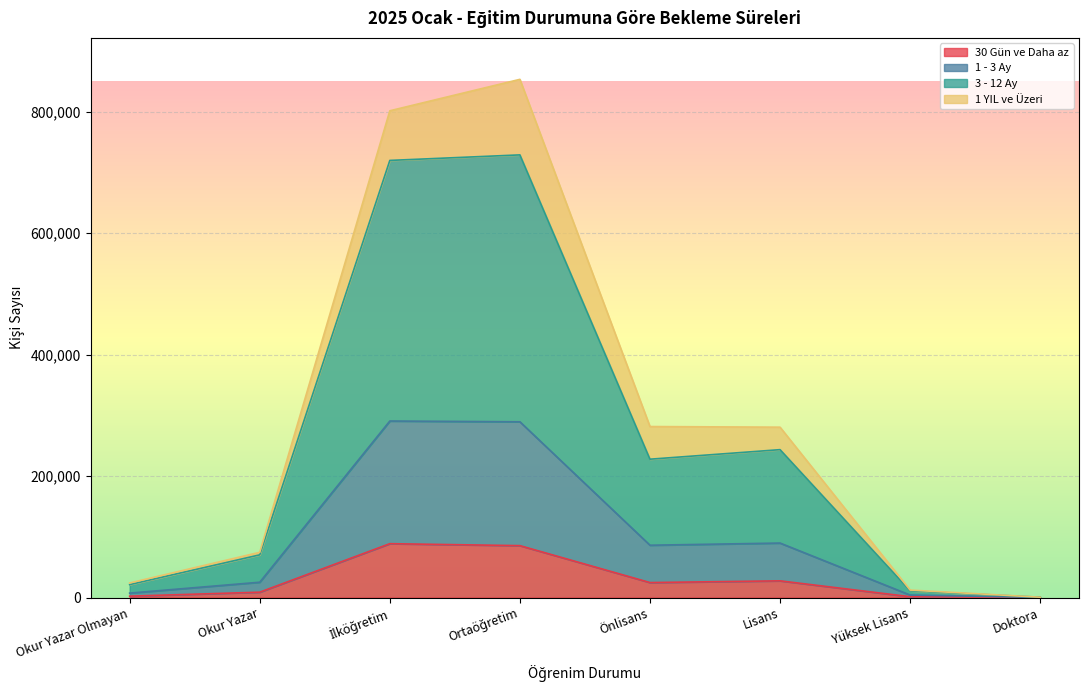

What is the total value across all series at Önlisans?

281494